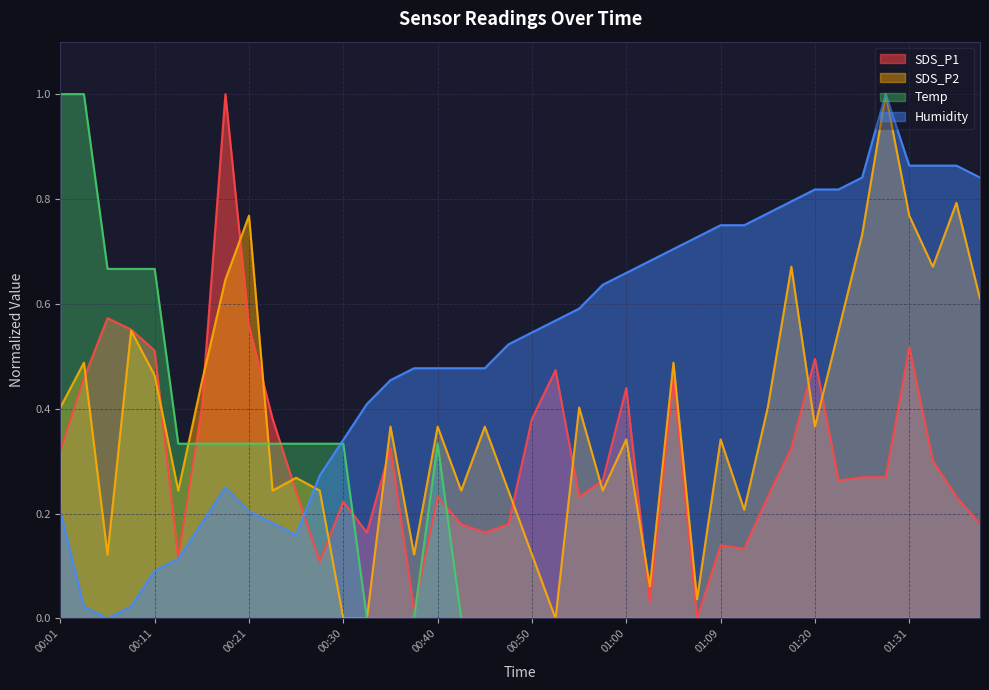

The value of Humidity at 00:40 is 0.5. True or false?

True